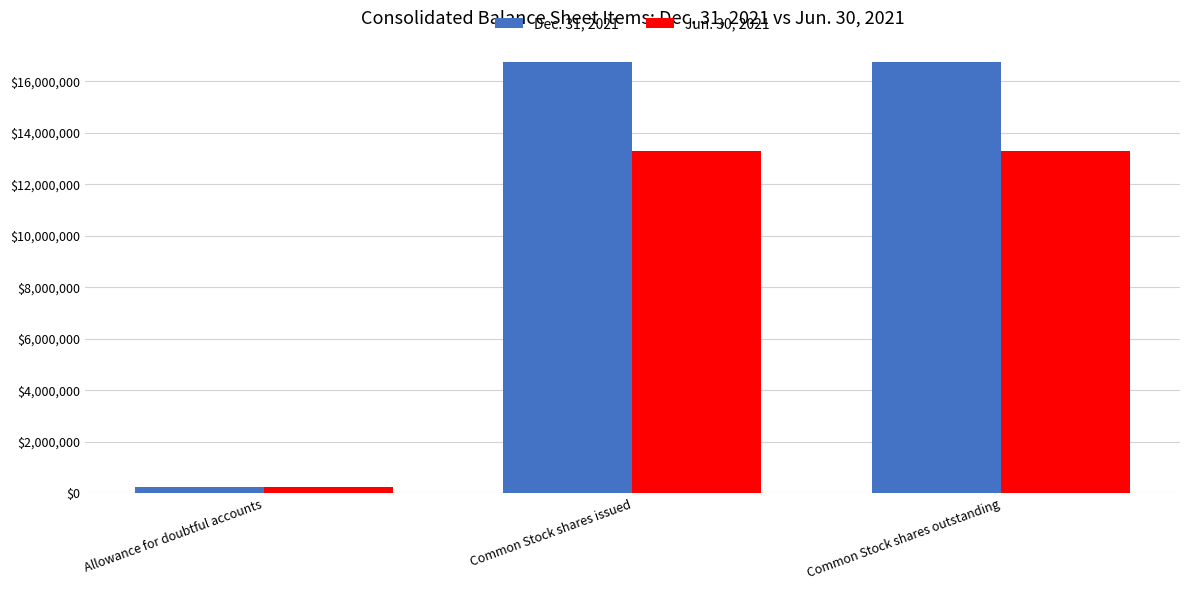

What are all the series names shown in the legend?

Dec. 31, 2021, Jun. 30, 2021